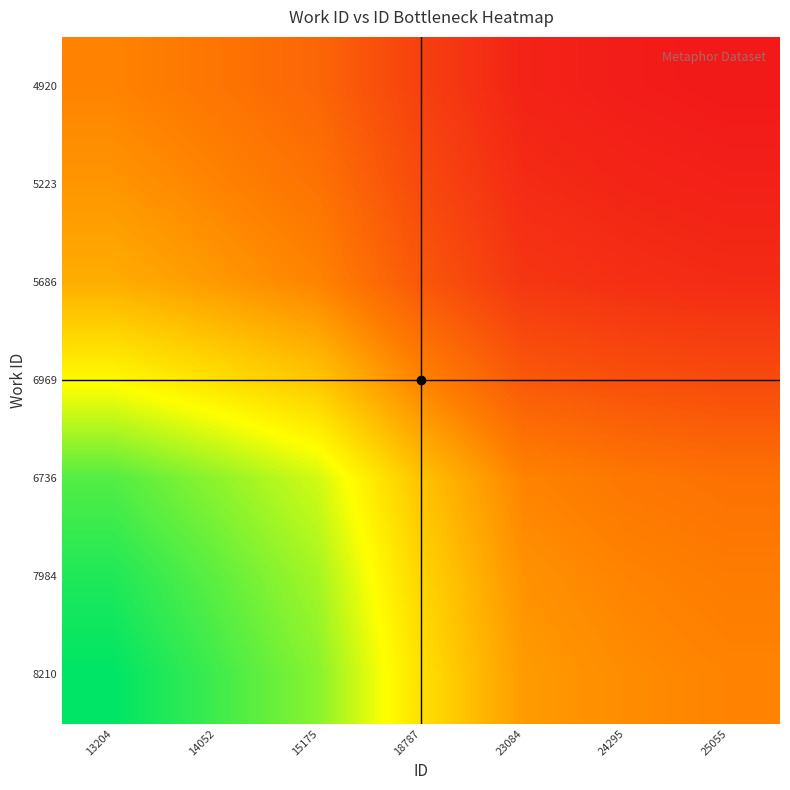

What is the total value across all series at 18787?

7.1